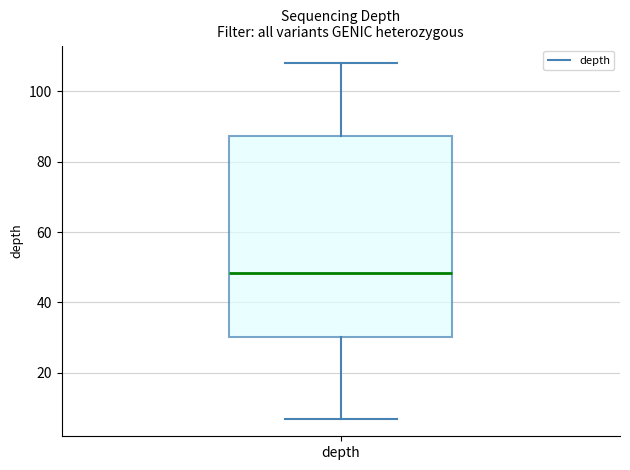

Where is the lower edge of the box for depth on the y-axis? The values are not printed on the chart, so give them approximately, as read against the axis.

30